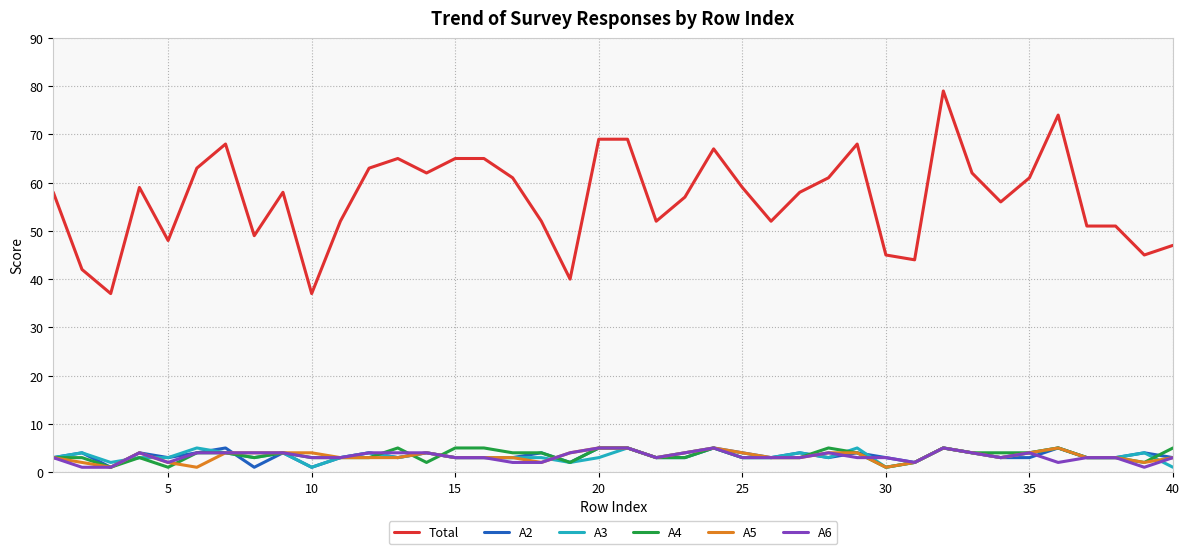

True or false: A2 and Total intersect in this chart.

False